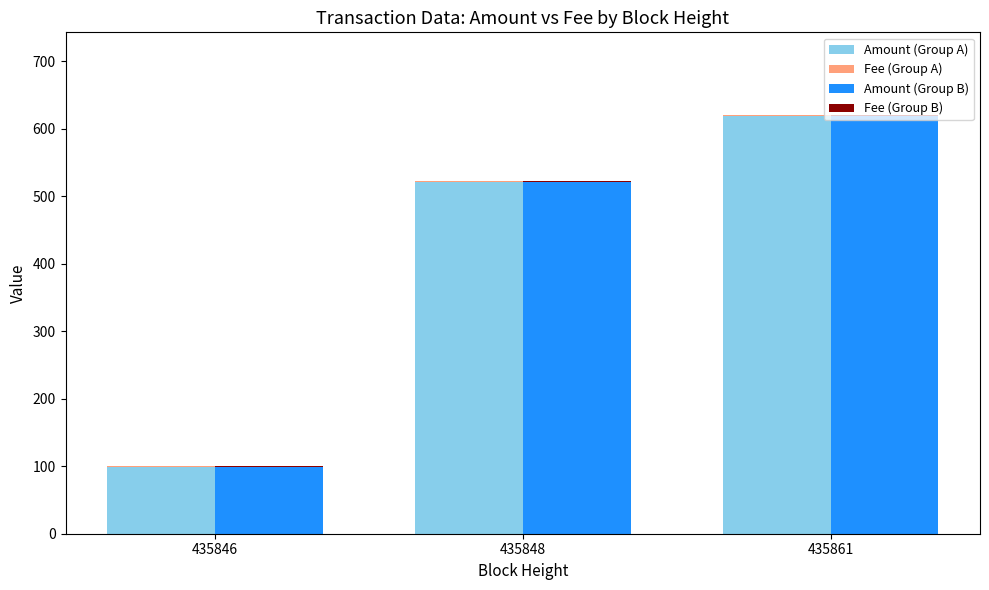

Between 435846 and 435848, which series saw the biggest shift?

Amount (Group A)